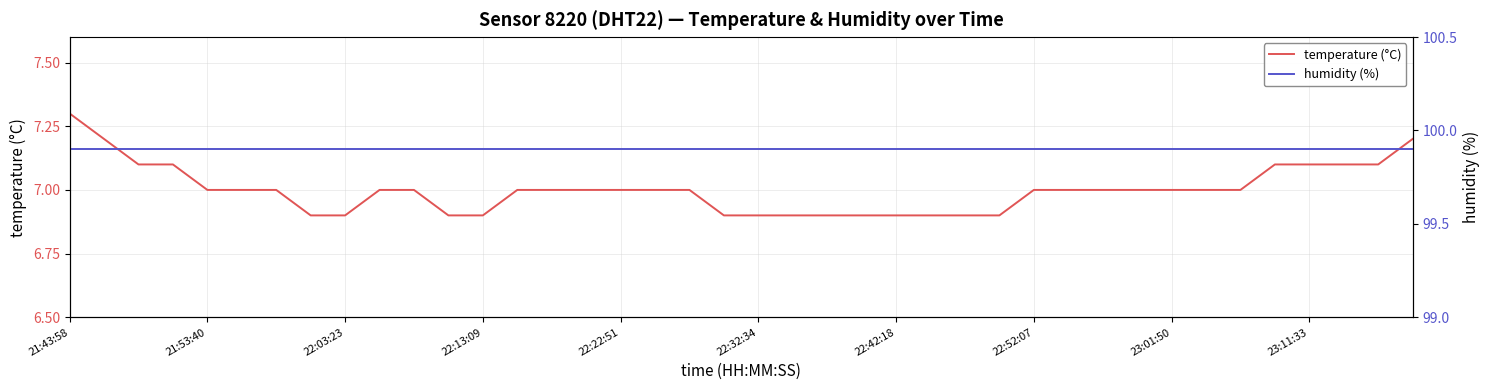

What is the spread (max minus min) of values at 29?

92.9